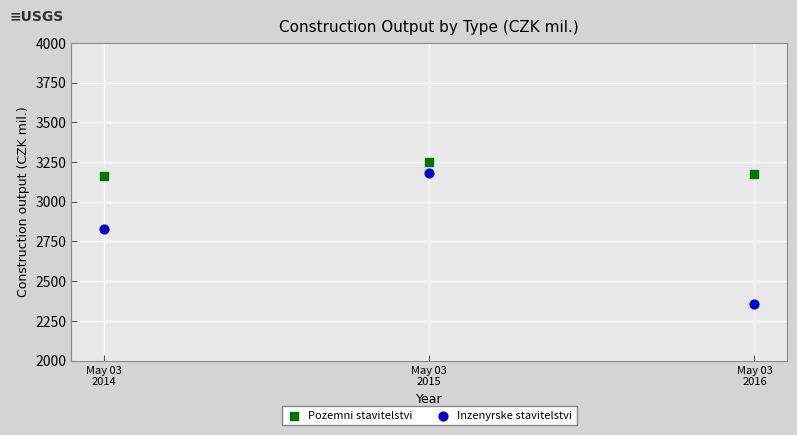

What are all the series names shown in the legend?

Pozemni stavitelstvi, Inzenyrske stavitelstvi